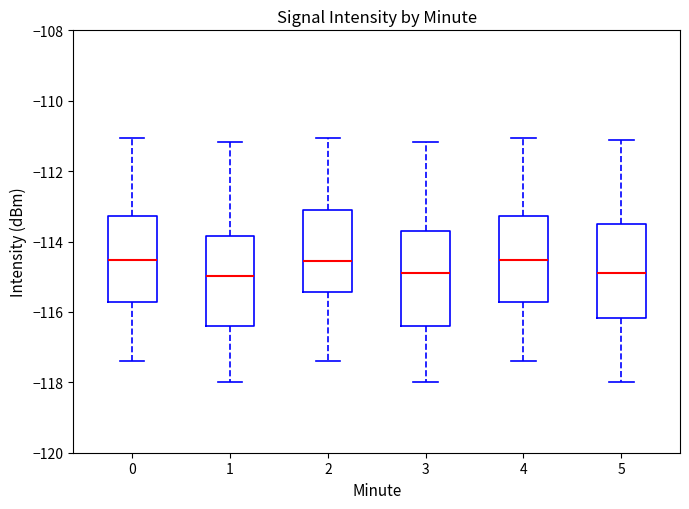

Reading left to right, read every box against the y-axis: the position of its median line, the range the box covers, and the ends of its whiskers. The values are not printed on the chart, so give them approximately, as read against the axis.

0: median -114.6, box -115.8 to -113.2, whiskers -117.4 to -111.0
1: median -115.0, box -116.4 to -113.8, whiskers -118.0 to -111.2
2: median -114.6, box -115.4 to -113.2, whiskers -117.4 to -111.0
3: median -114.8, box -116.4 to -113.6, whiskers -118.0 to -111.2
4: median -114.6, box -115.8 to -113.2, whiskers -117.4 to -111.0
5: median -114.8, box -116.2 to -113.6, whiskers -118.0 to -111.2